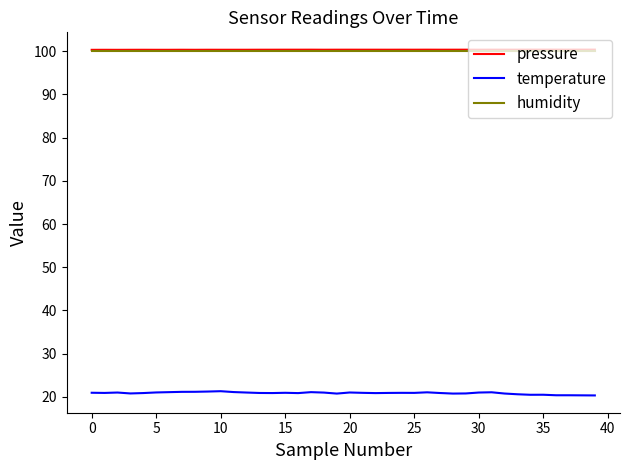

True or false: pressure has more than 0 interior local peaks.

True